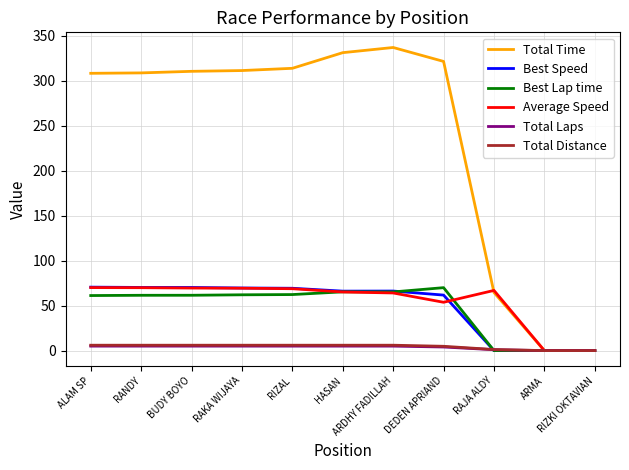

Which series has the widest spread of values?

Total Time